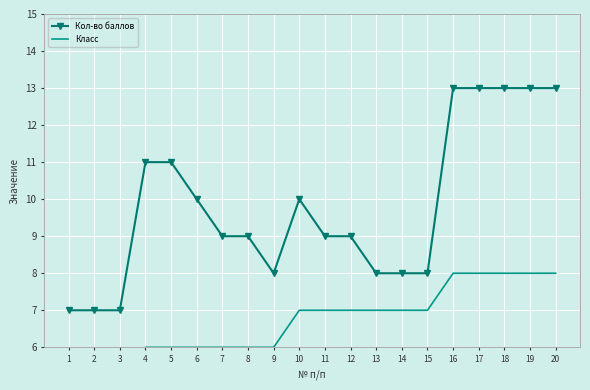

True or false: Класс and Кол-во баллов intersect in this chart.

False